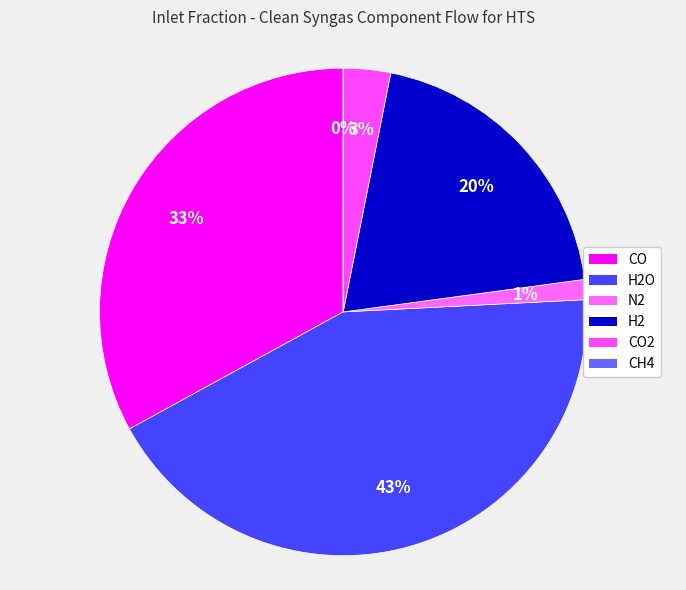

Approximately how many times larger is the value at CO2 compared to H2?

0.2